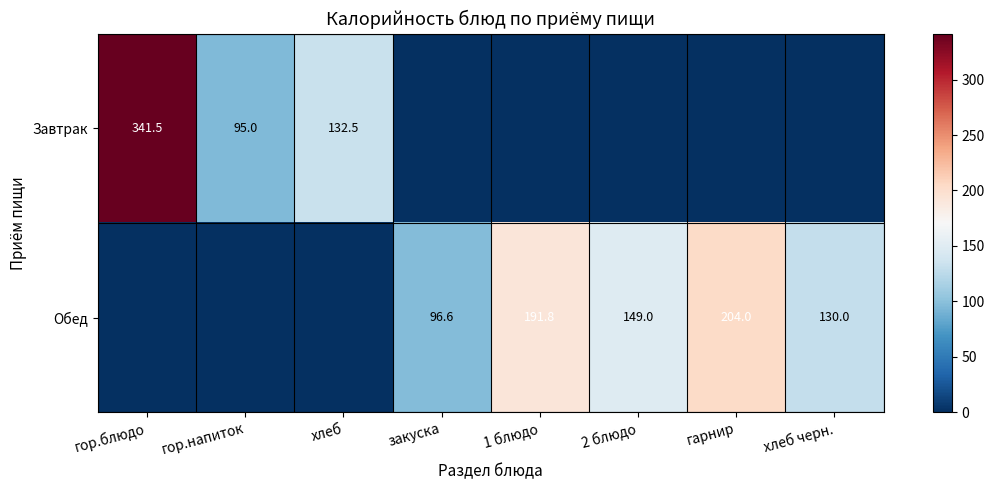

At which category does the chart reach its minimum across all series?

закуска